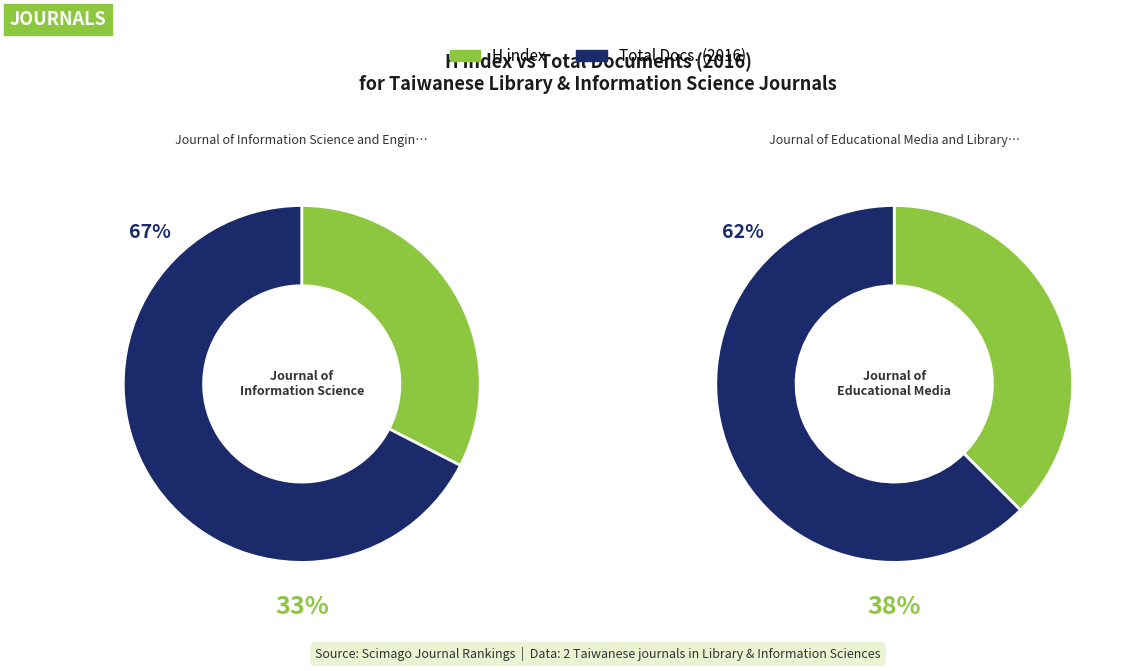

Is there a majority slice in this chart?

Yes